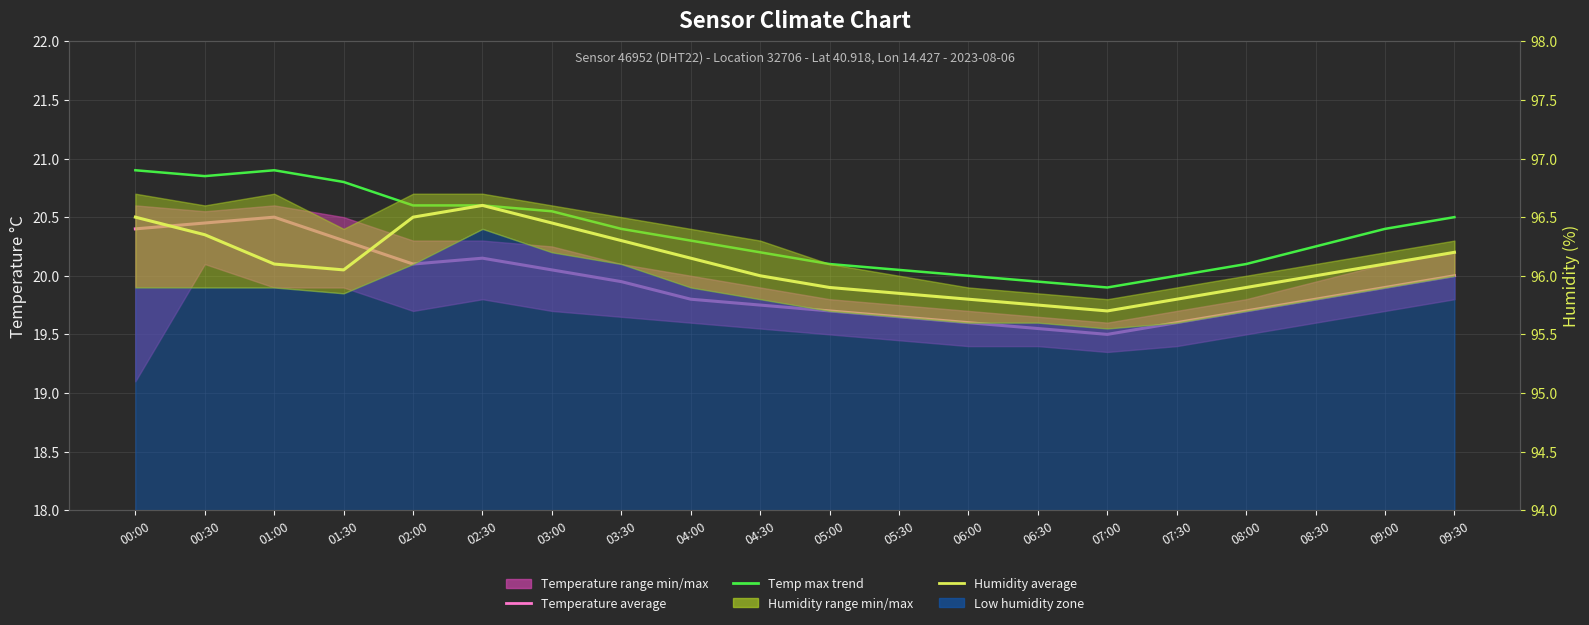

What is the label of the 5th point from the right?

07:30